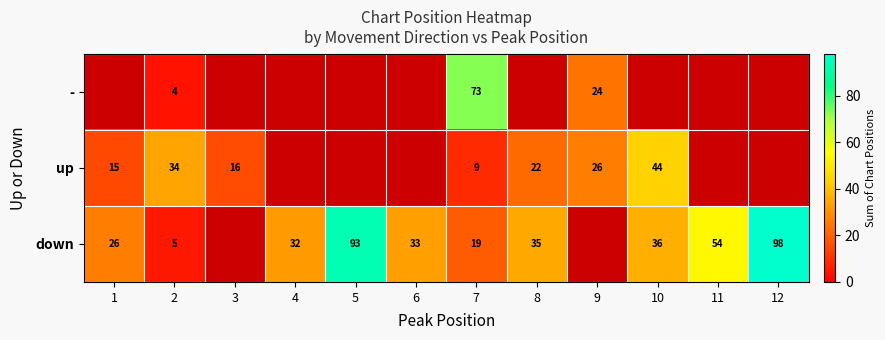

Is it true that - equals 42 at 9?

False